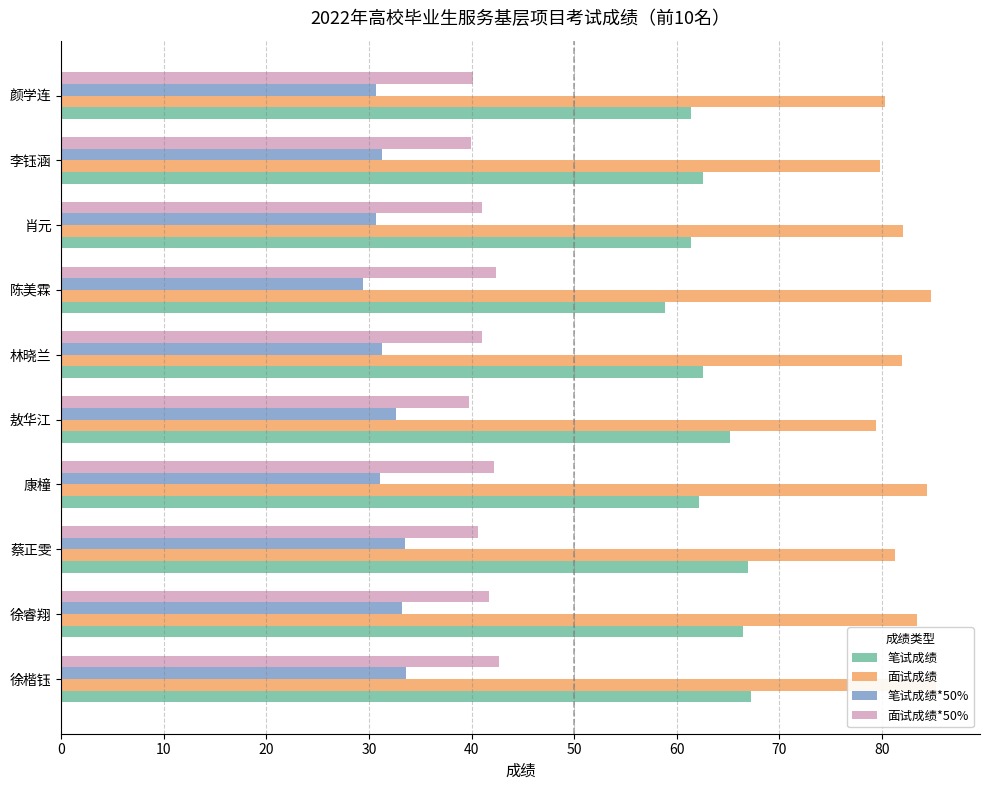

How many bars are there in each group?

4